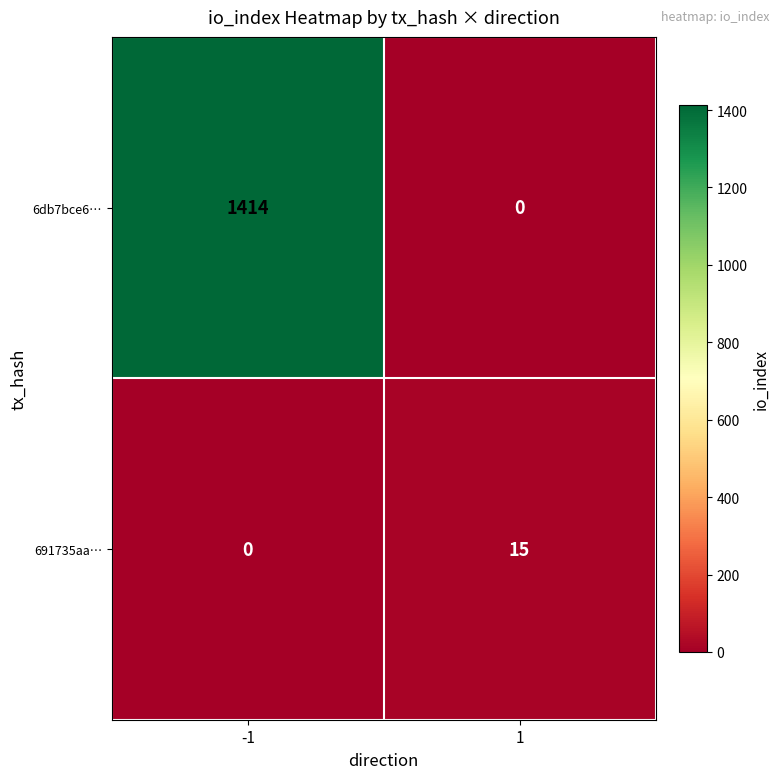

At which category does the chart reach its peak across all series?

-1